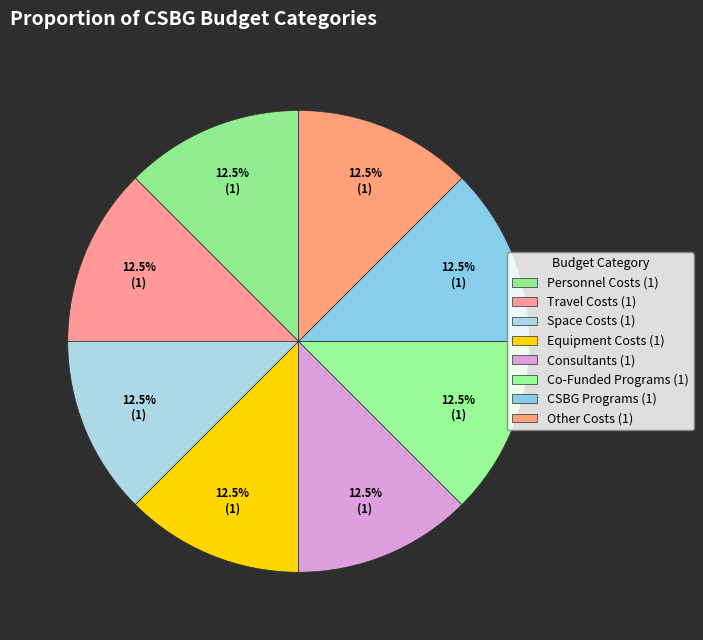

Which has a higher value, Other Costs or CSBG Programs?

Other Costs